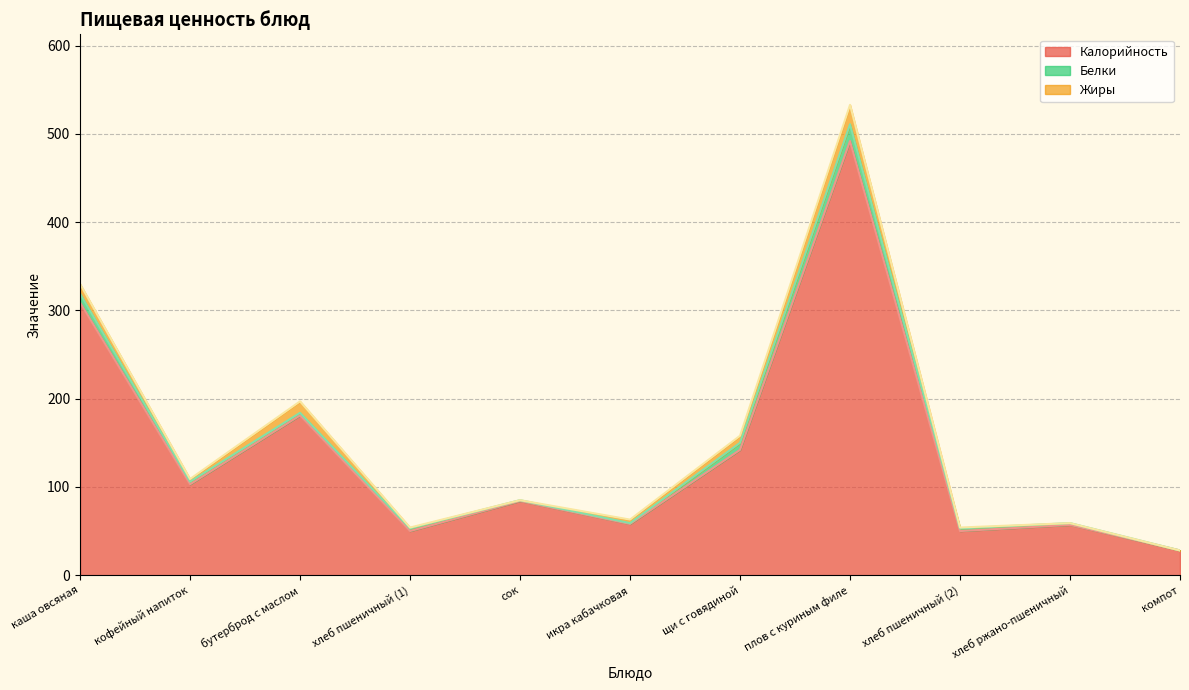

Does the chart have visible grid lines?

Yes